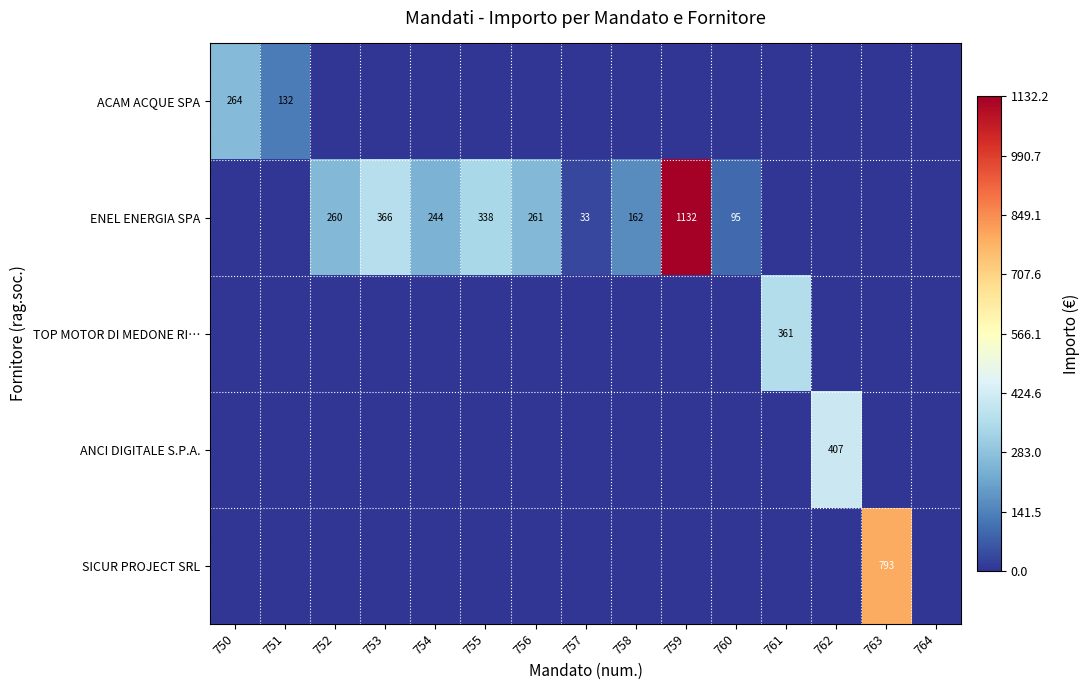

At how many categories does at least one series exceed 468?

2